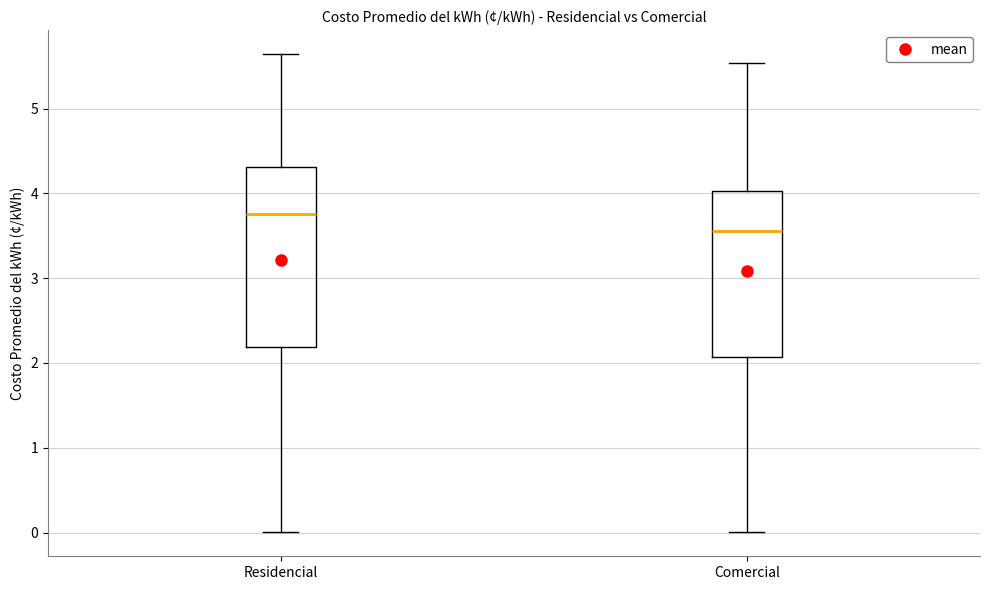

Where does the median line of the box for Comercial sit on the y-axis? The values are not printed on the chart, so give them approximately, as read against the axis.

3.6